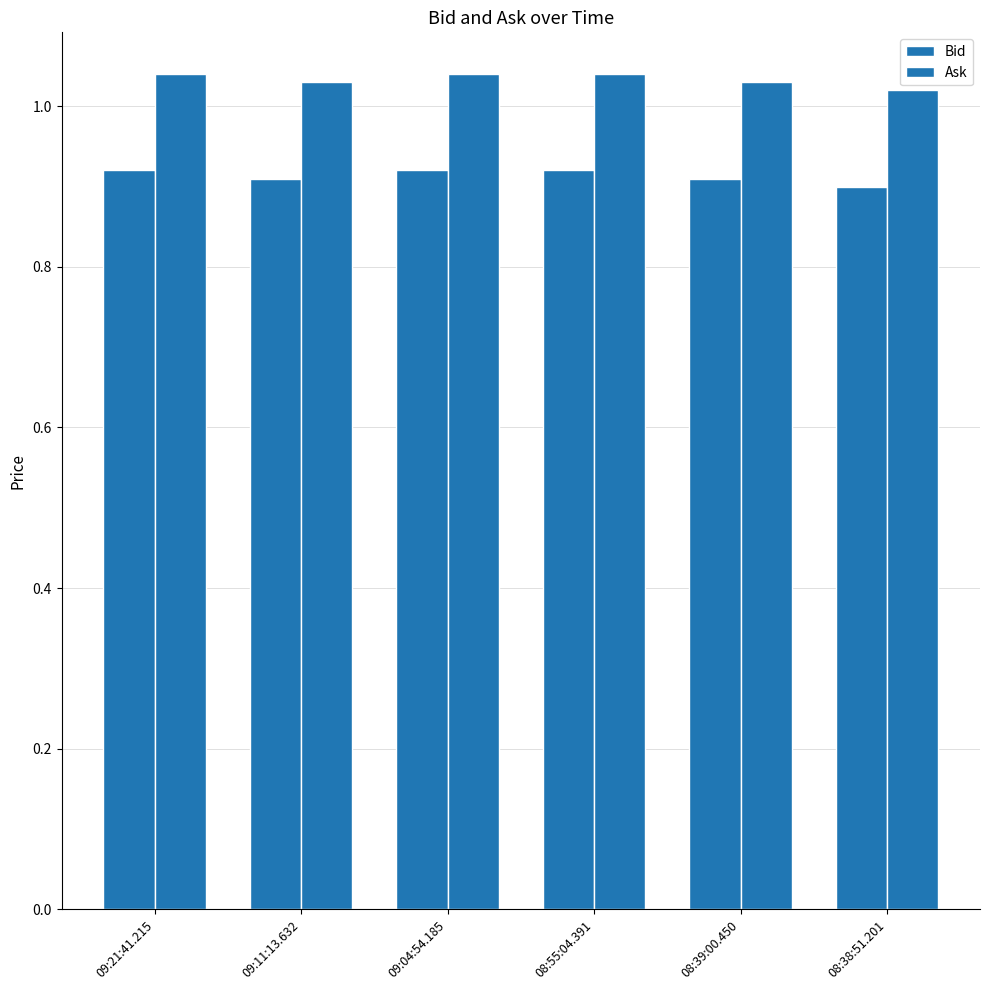

What is the lowest value of the Bid series?

0.9